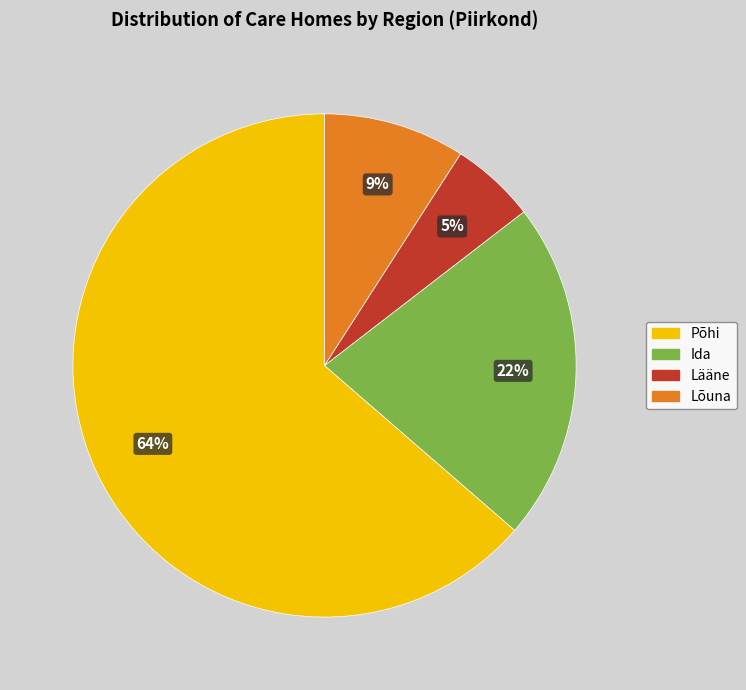

Is Põhi the majority of the pie?

Yes